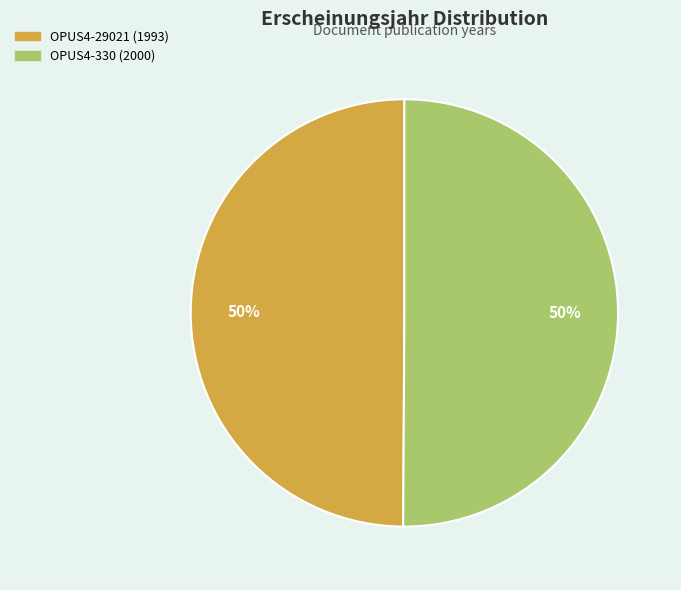

Is the sum of OPUS4-330 and OPUS4-29021 greater than half?

Yes